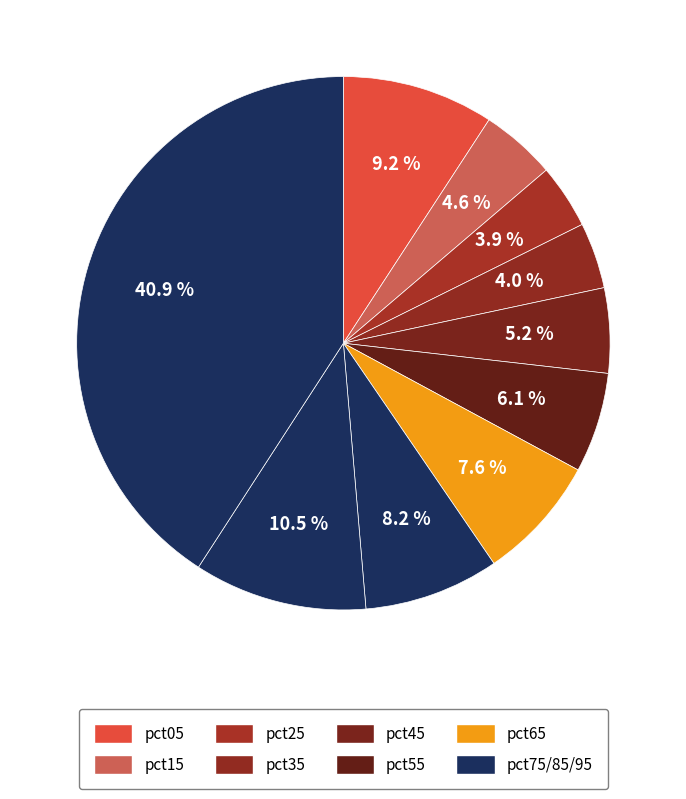

What is the largest slice in the pie chart?

pct95